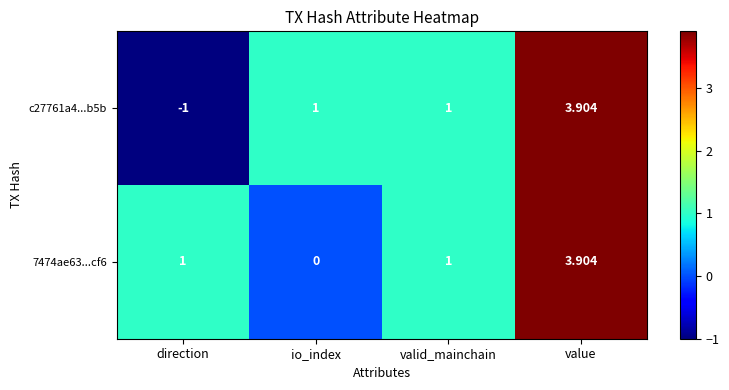

At which category is the sum across all series the highest?

value